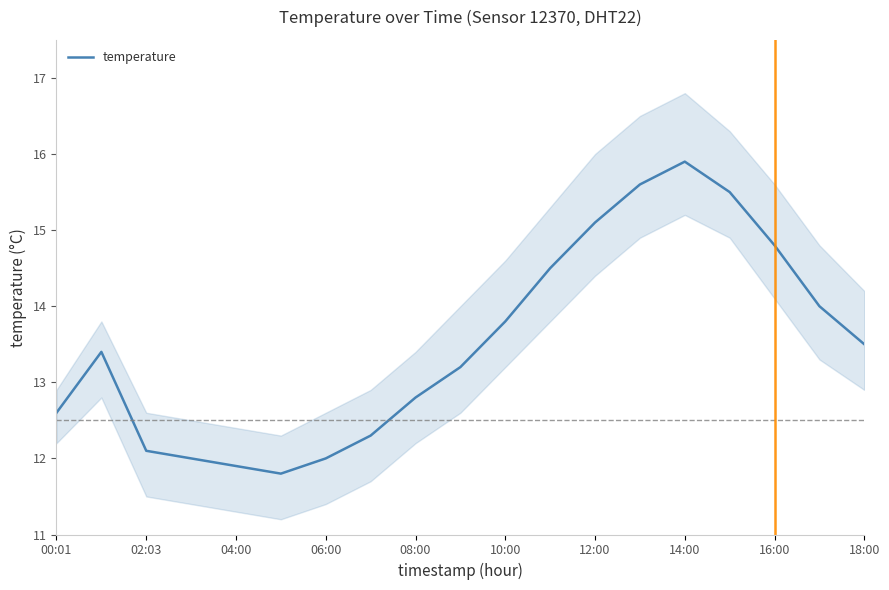

How many categories are shown in the chart?

19